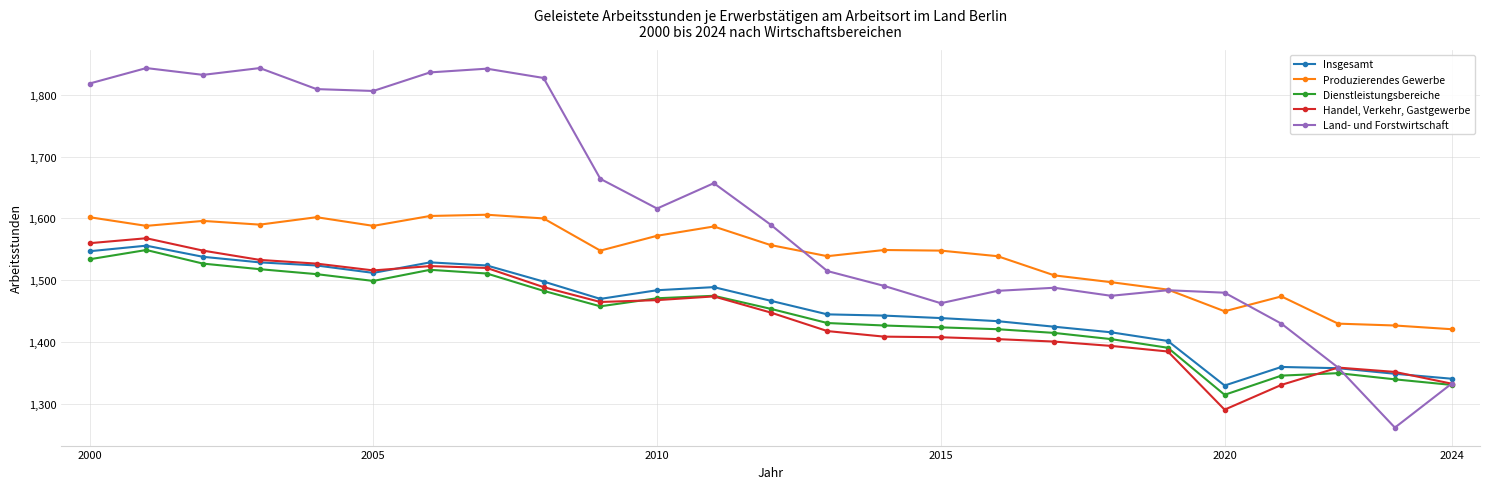

True or false: Dienstleistungsbereiche has more than 1 interior local peaks.

True